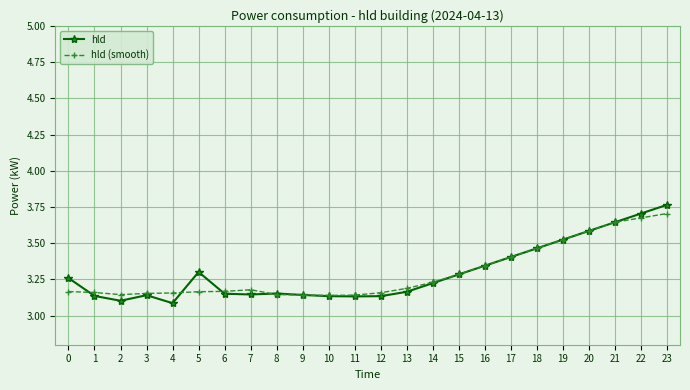

At which label does hld (smooth) reach its peak?

23